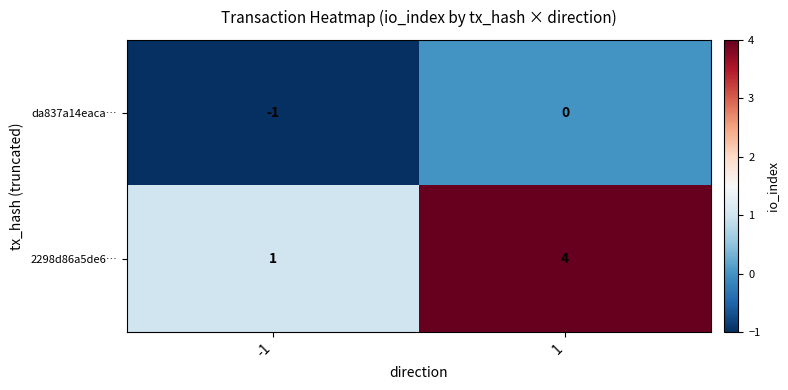

At how many categories does at least one series exceed 3?

1